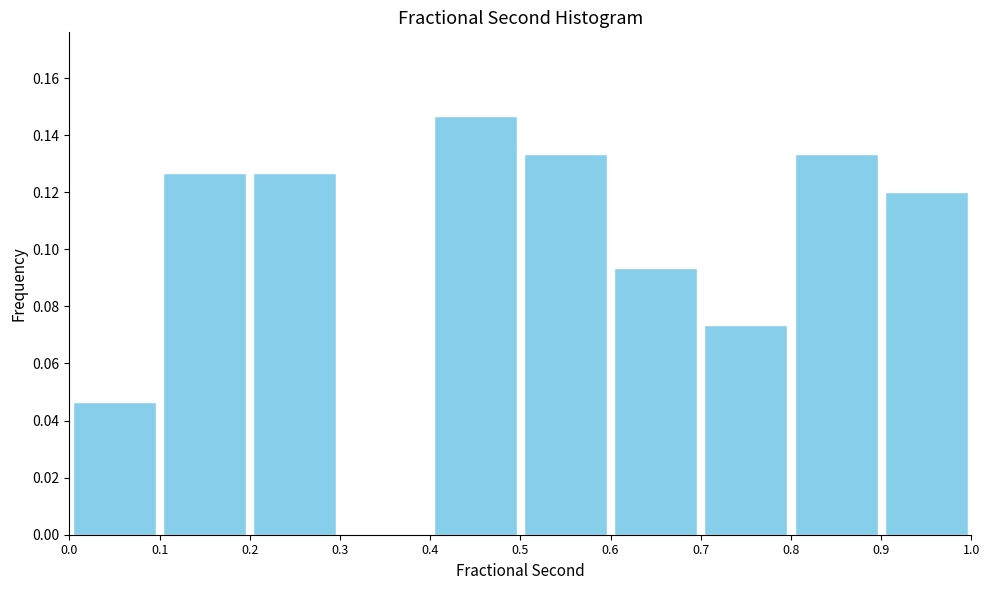

How tall is the bar that spans 0.5 to 0.6 on the x-axis? The values are not printed on the chart, so give them approximately, as read against the axis.

0.134